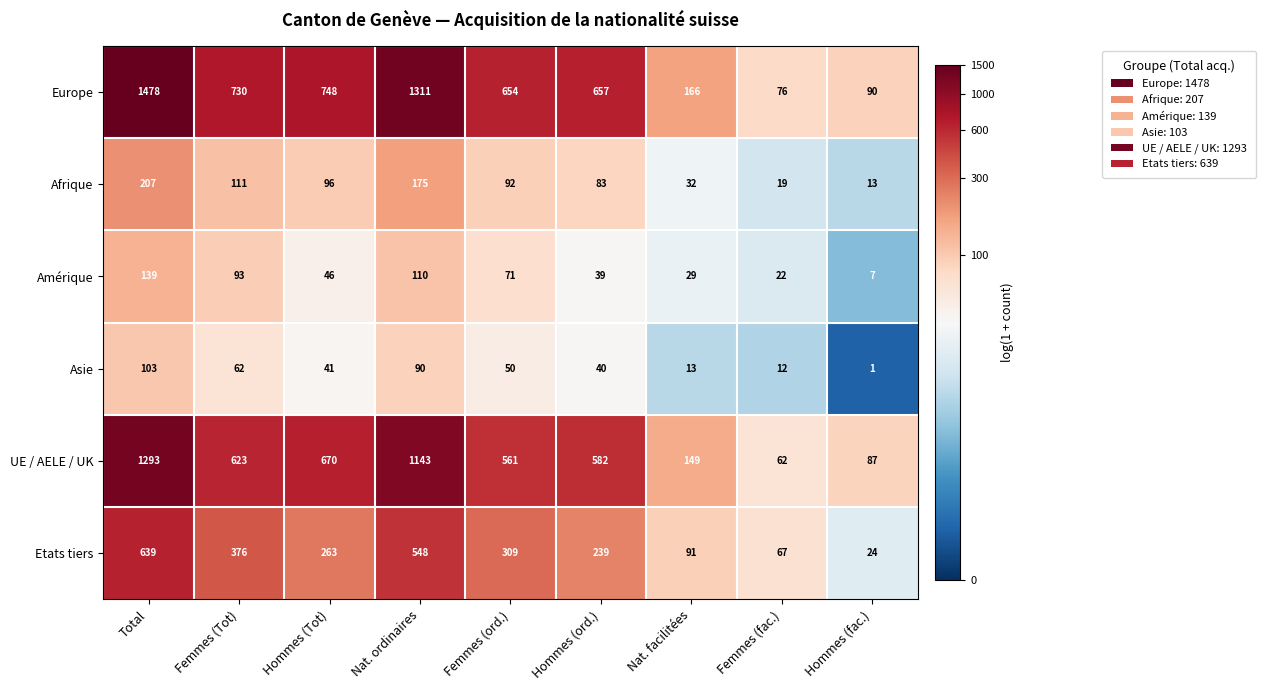

At which label does Europe first exceed 657?

Total